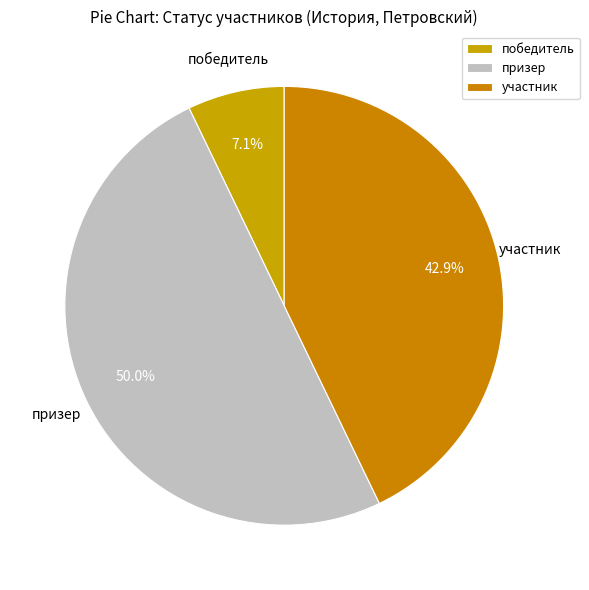

Count the number of slices in the pie.

3